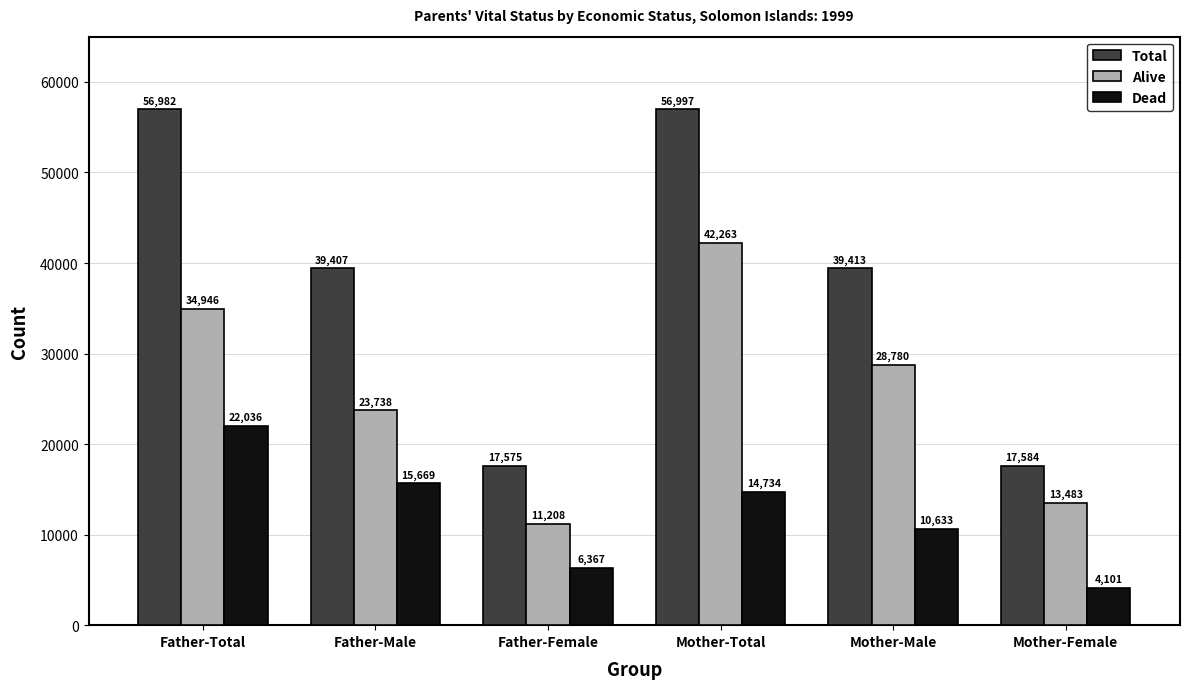

How many groups of bars are there?

6